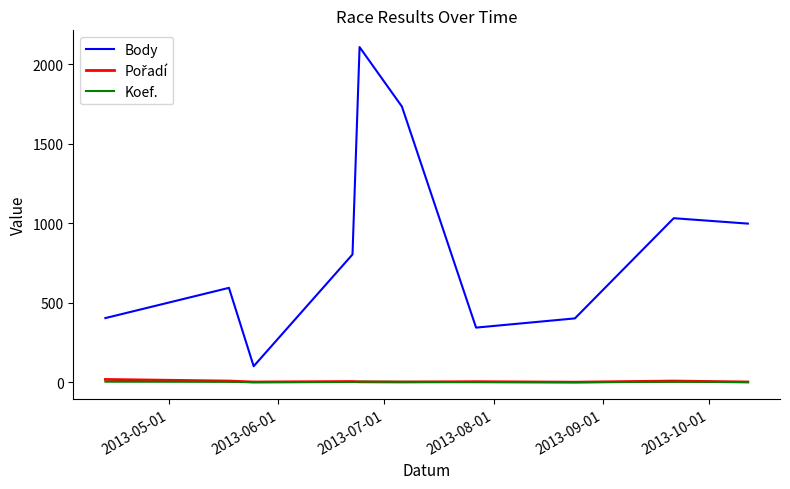

True or false: Body and Koef. cross at least once.

False